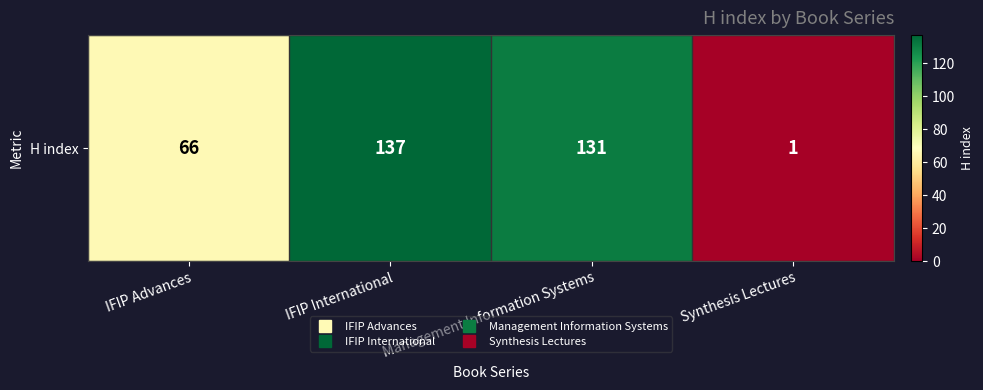

What is the difference between the second highest and second lowest values?

65